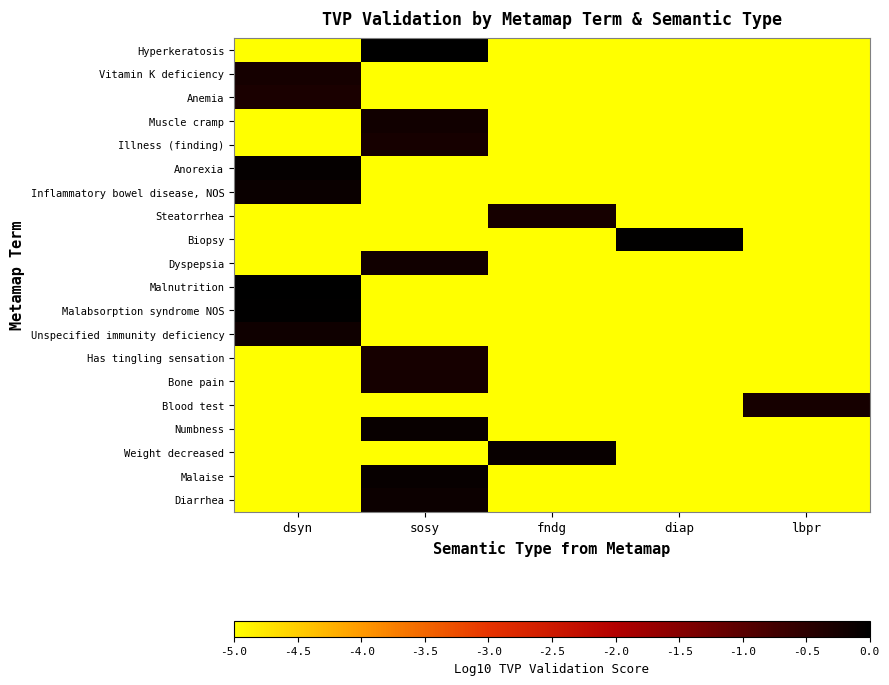

List the series in order of their peak value, highest first.

Malnutrition, Hyperkeratosis, Malabsorption syndrome NOS, Biopsy, Anorexia, Malaise, Weight decreased, Numbness, Inflammatory bowel disease, NOS, Diarrhea, Unspecified immunity deficiency, Dyspepsia, Muscle cramp, Bone pain, Vitamin K deficiency, Has tingling sensation, Illness (finding), Blood test, Steatorrhea, Anemia